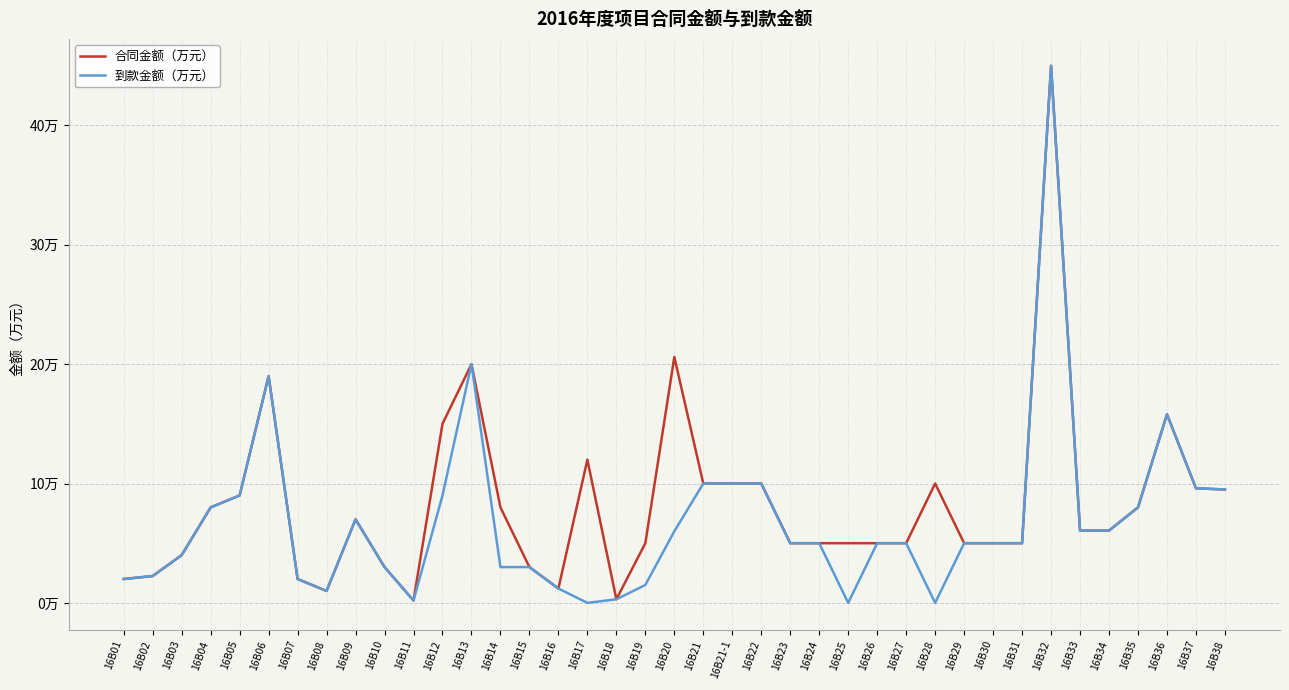

Between 16B26 and 16B22, which is larger?

16B22